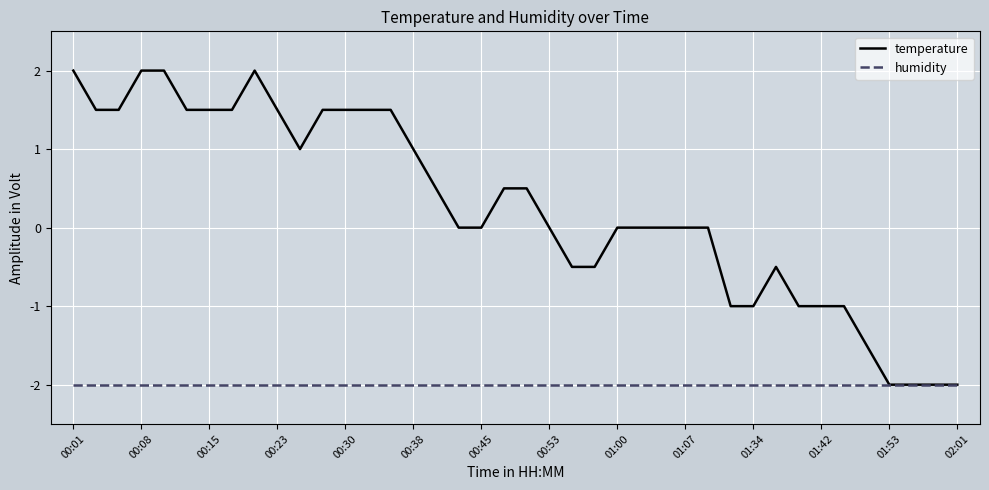

Rank the series by their maximum value, from highest to lowest.

temperature, humidity